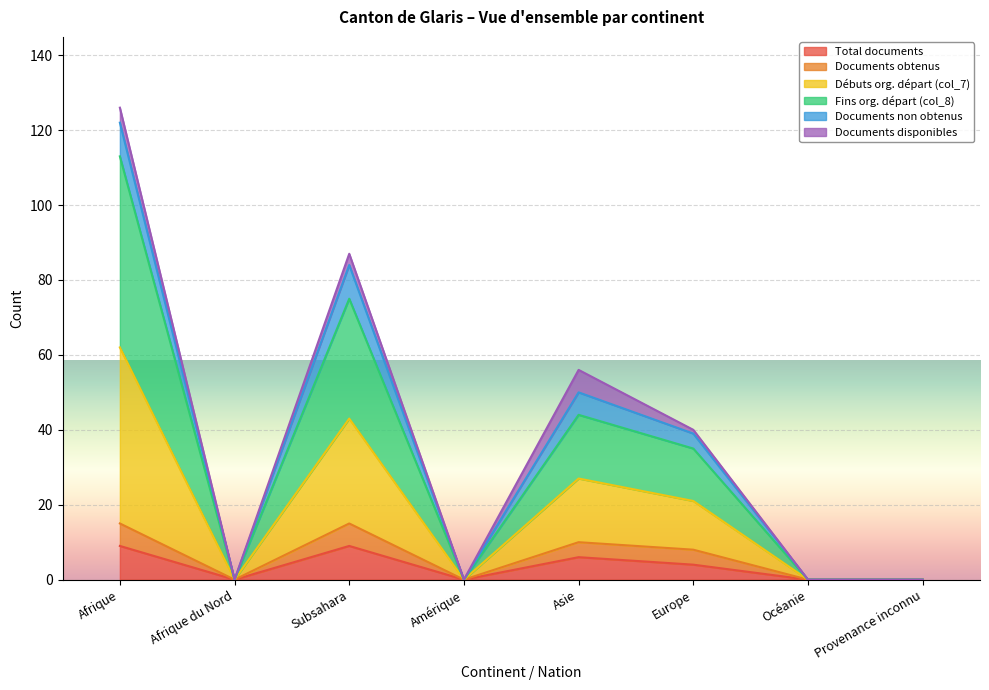

The value of Débuts org. départ (col_7) at Provenance inconnu is 37. True or false?

False